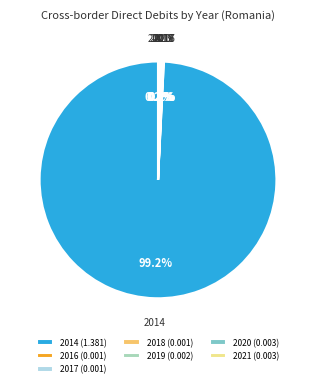

Does any single category account for the majority?

Yes